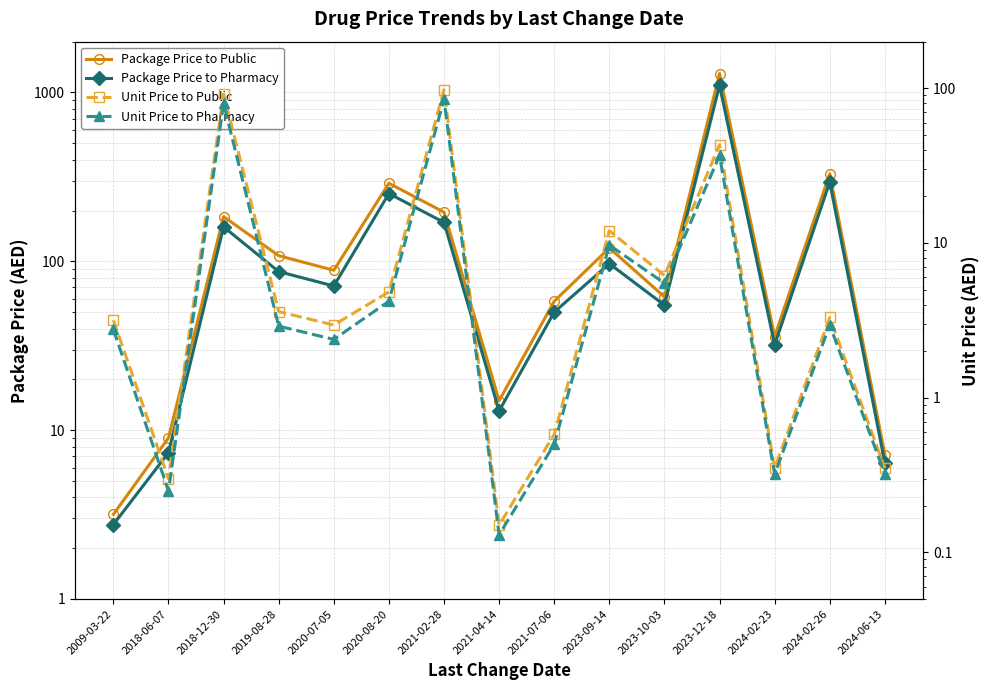

At which category does Unit Price to Pharmacy reach its first local peak?

2018-12-30